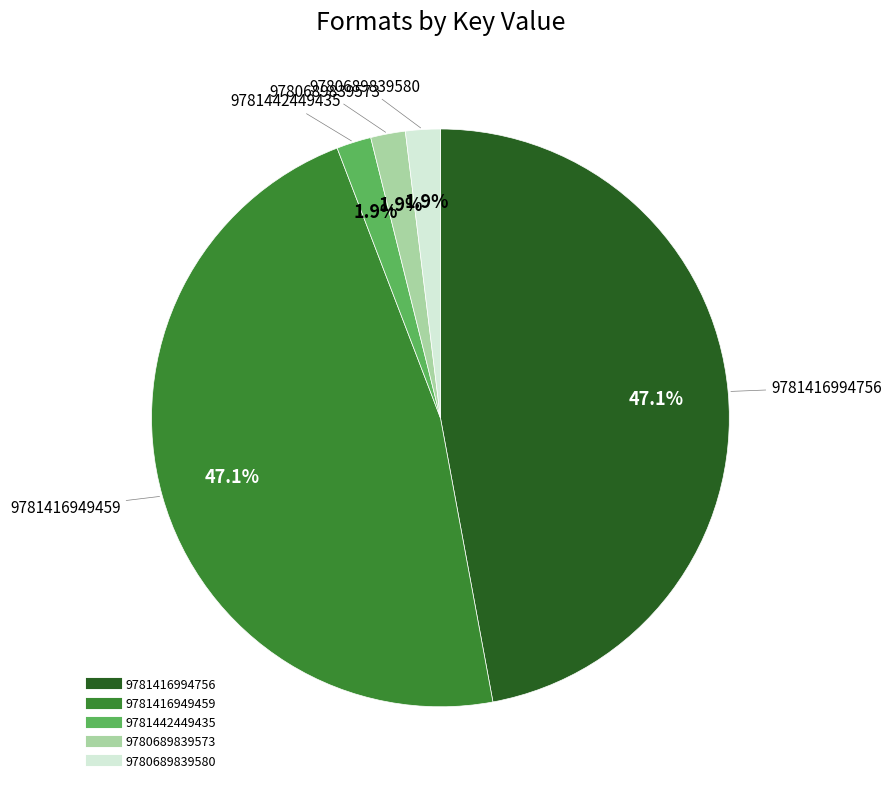

Does 9781442449435 represent more than half of the total?

No